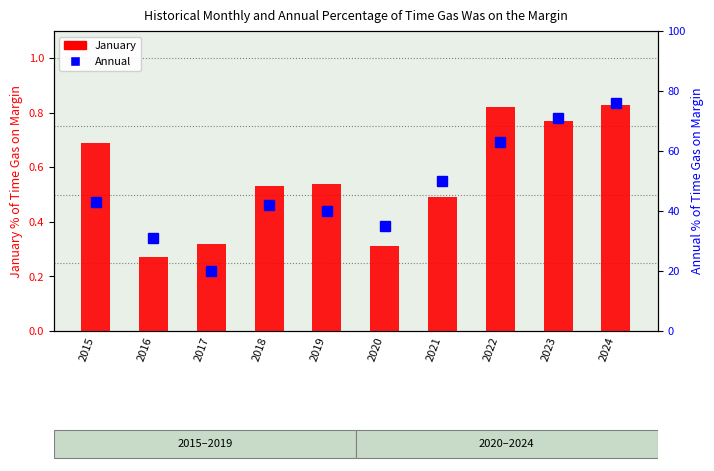

What is the highest value of the January series?

0.8